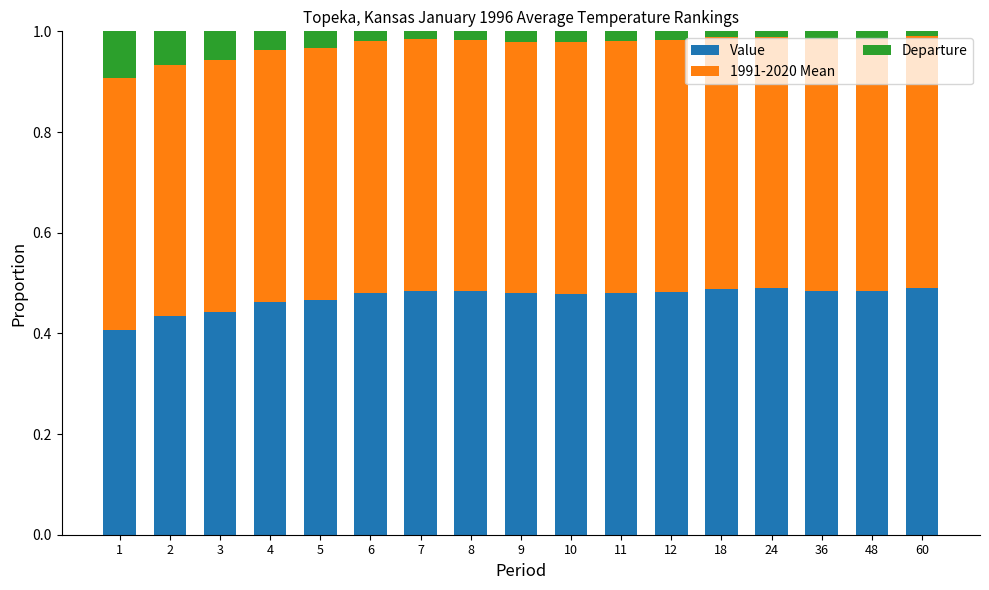

The Value series shows 0.8 at 9. True or false?

False